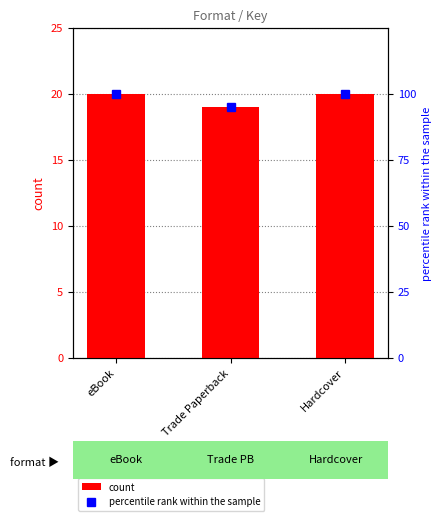

Which label corresponds to the largest value in the chart?

eBook